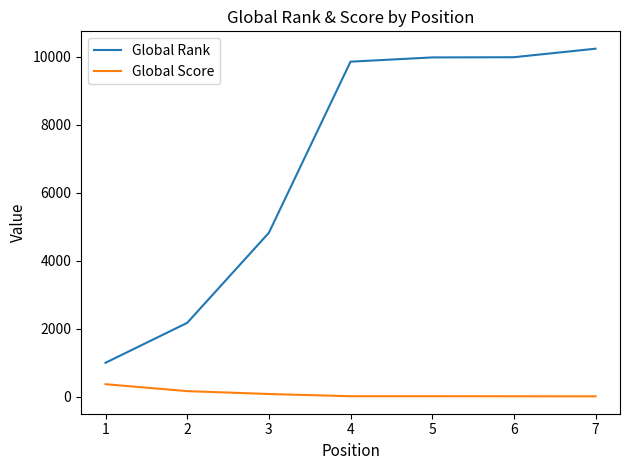

Is this an area chart (filled region under the line)?

No